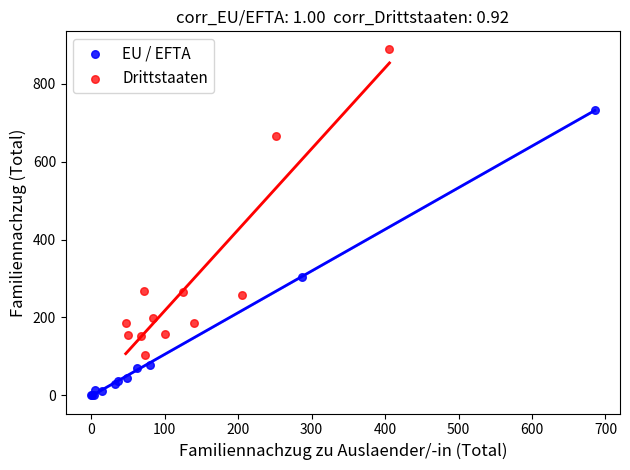

Which series reaches the minimum Y coordinate?

EU / EFTA